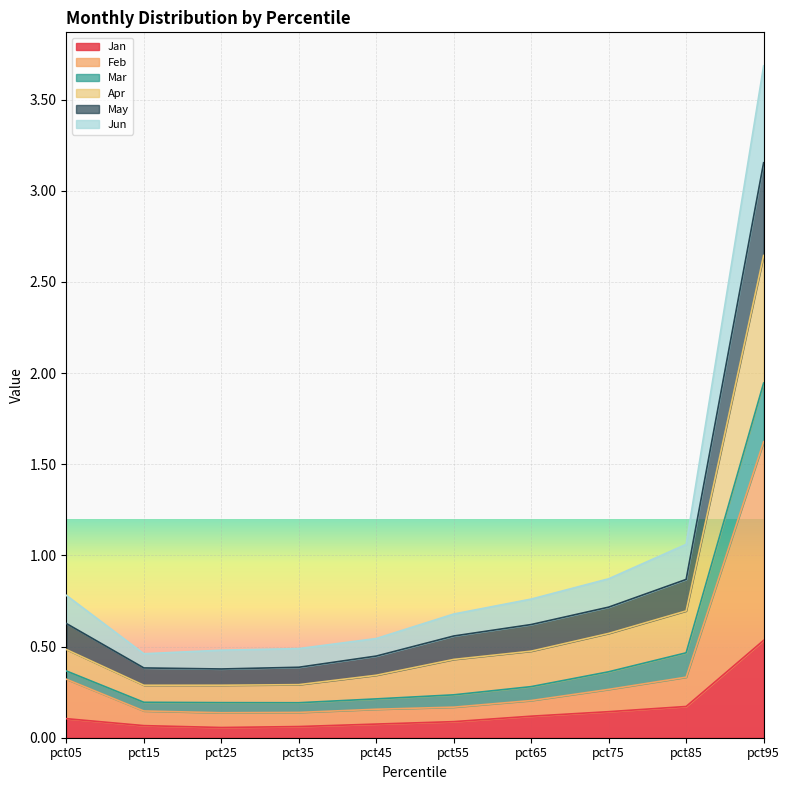

What is the total value across all series at pct75?

0.9